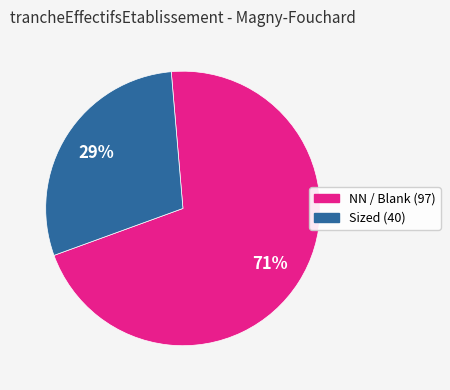

To the nearest percent, what is the difference between the largest and smallest slice percentages?

42%